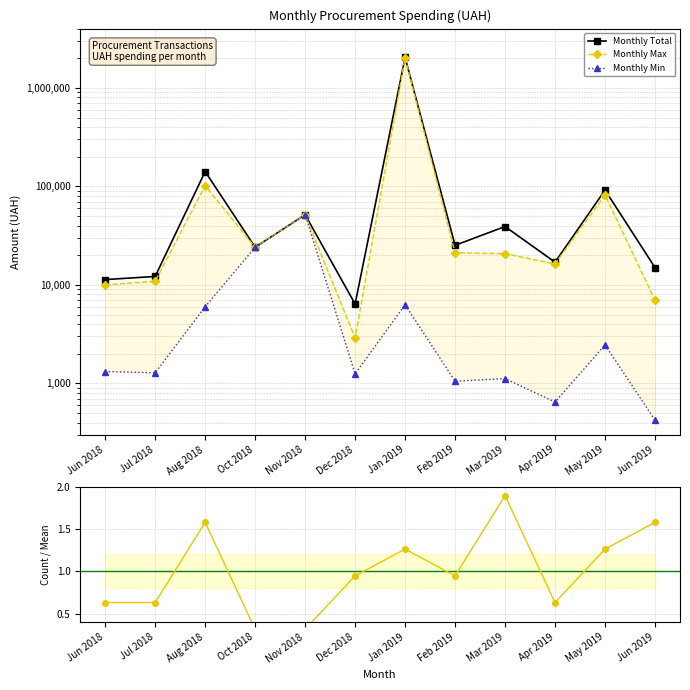

Is it true that Count / Mean equals 1.7 at Dec 2018?

False